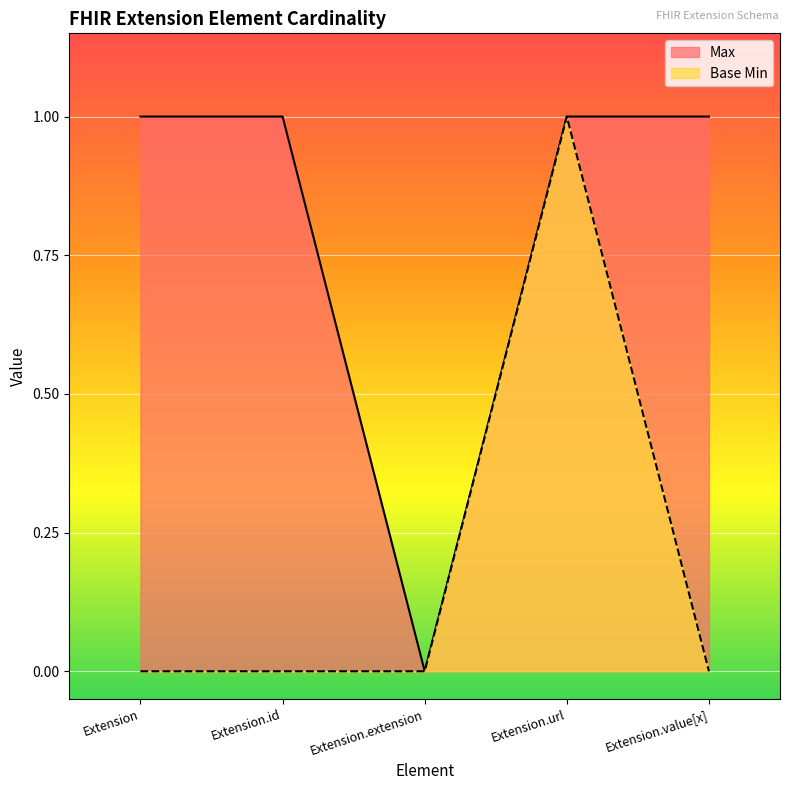

Which category has the lowest value in the Max series?

Extension.extension